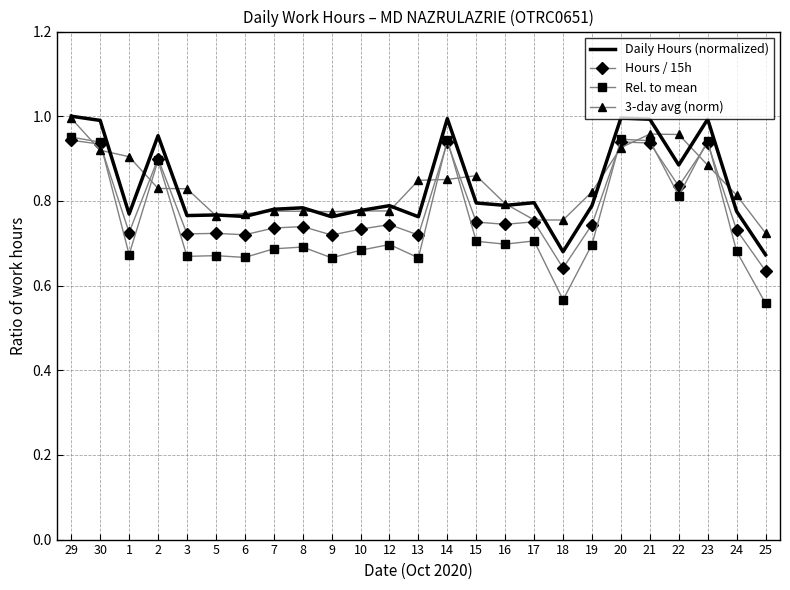

What position from the left is 13?

13